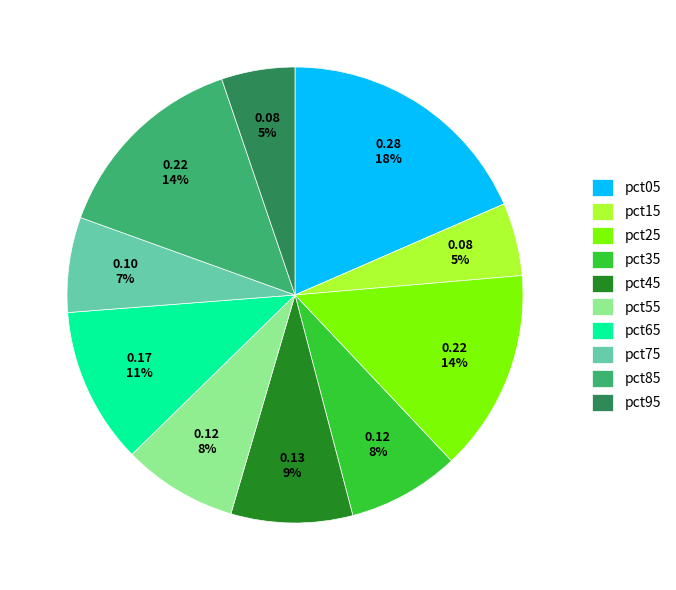

The pct35 slice represents 15% of the pie. True or false?

False